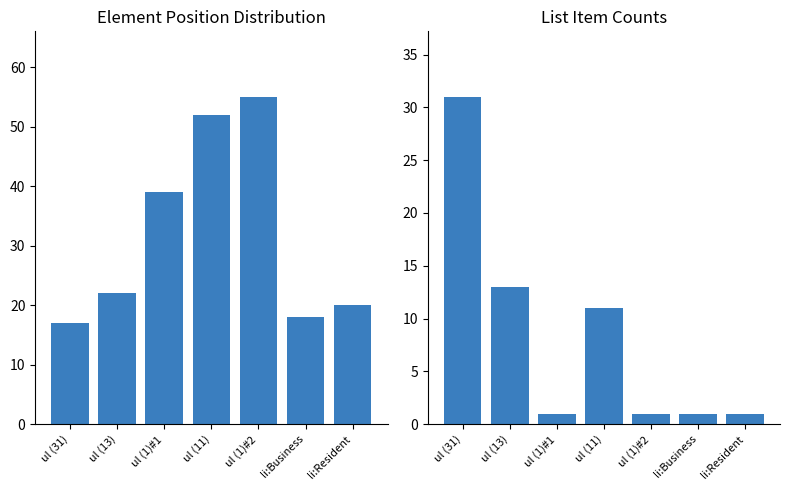

Reading left to right, what are all the values shown in this chart?

Element Position: 17	22	39	52	55	18	20
List Item Count: 31	13	1	11	1	1	1